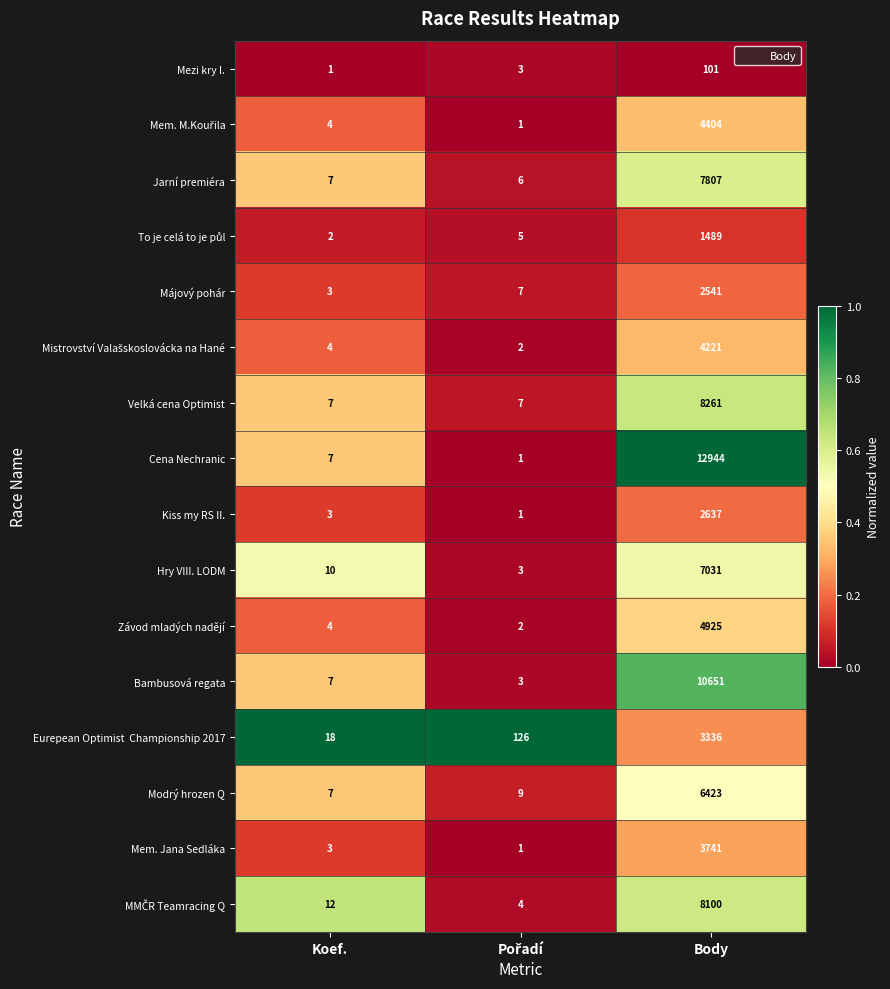

What is the difference between the maximum and minimum values in the Bambusová regata series?

10648